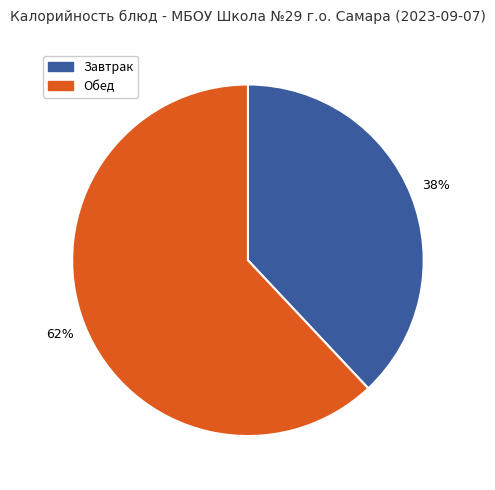

What is the ratio of the value at Обед to the value at Завтрак?

1.6